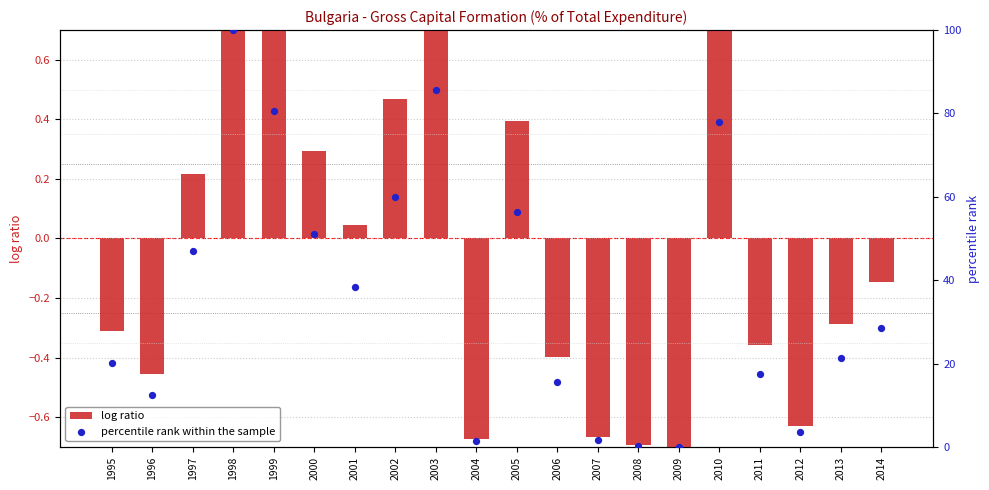

Which series contains the highest Y value?

percentile rank within the sample